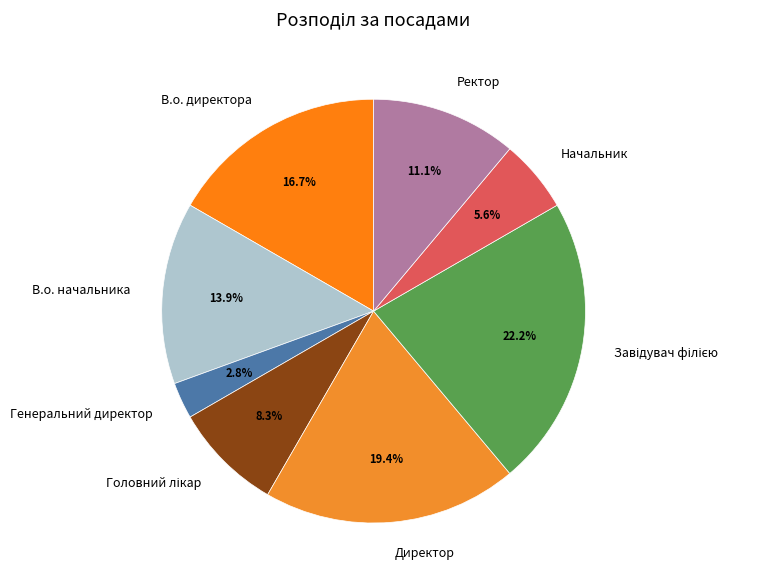

Is Начальник the majority of the pie?

No